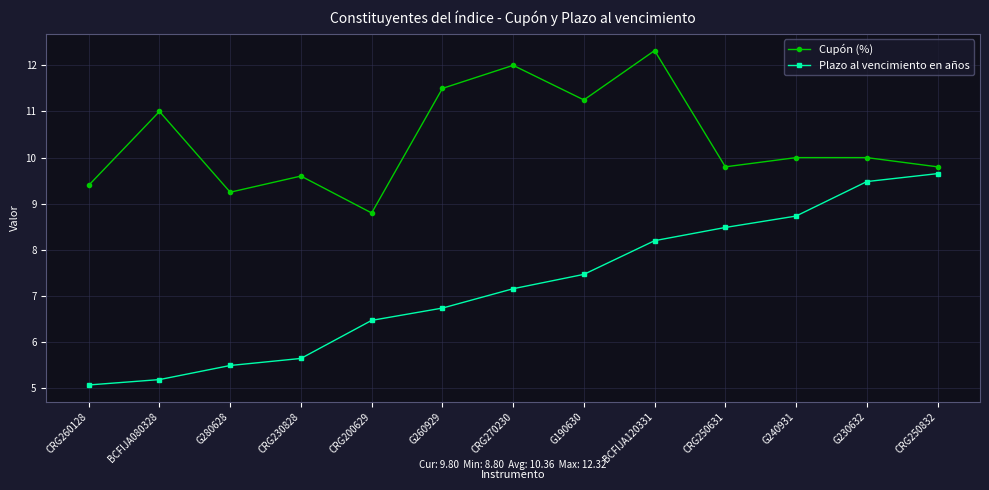

Between G280628 and CRG200629, which series saw the biggest shift?

Plazo al vencimiento en años